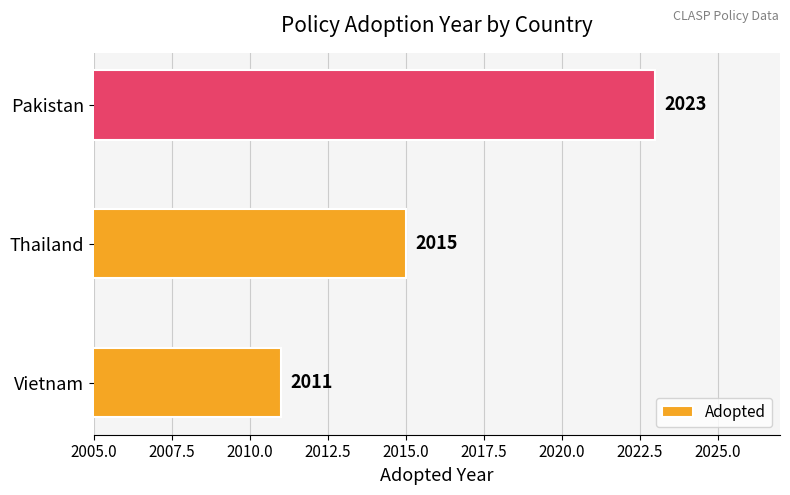

Where is the data nearest to the value 2017?

Thailand